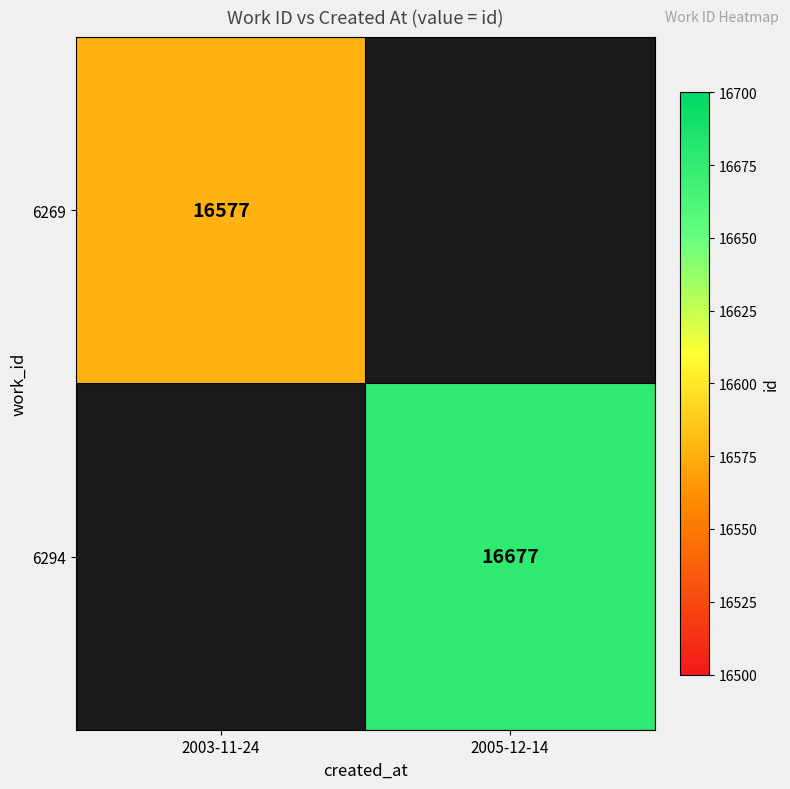

True or false: 6294 has a value of 16677 at 2005-12-14.

True